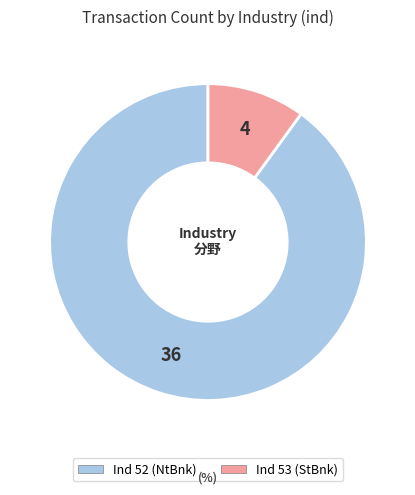

Is it true that Ind 53 (StBnk) is 20% of the pie?

False